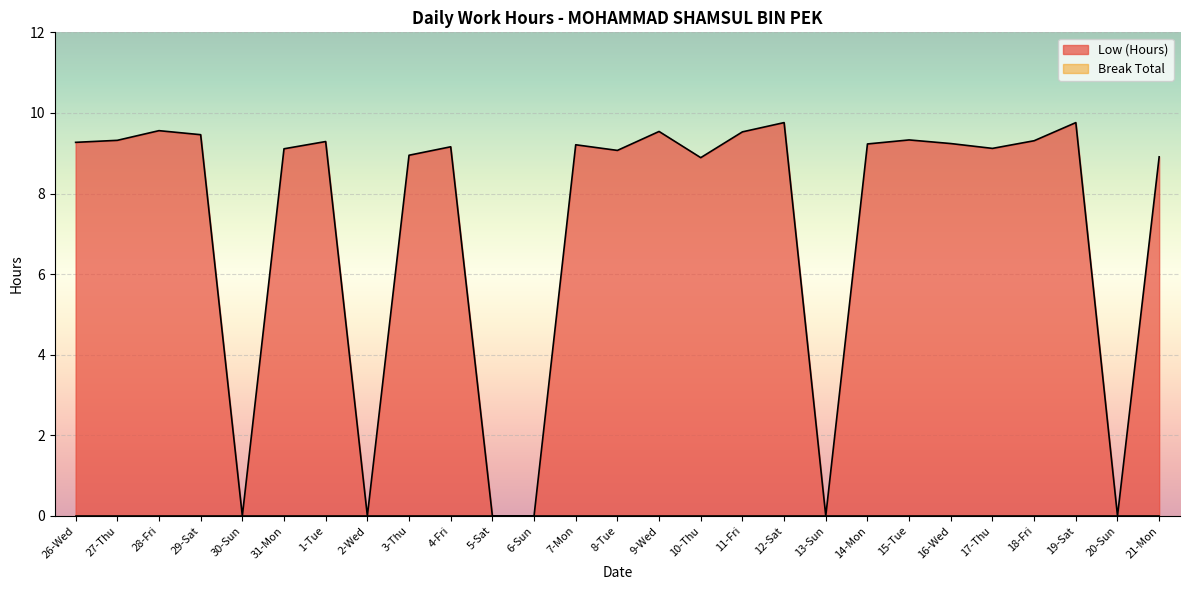

What is the maximum value shown in the chart?

9.8